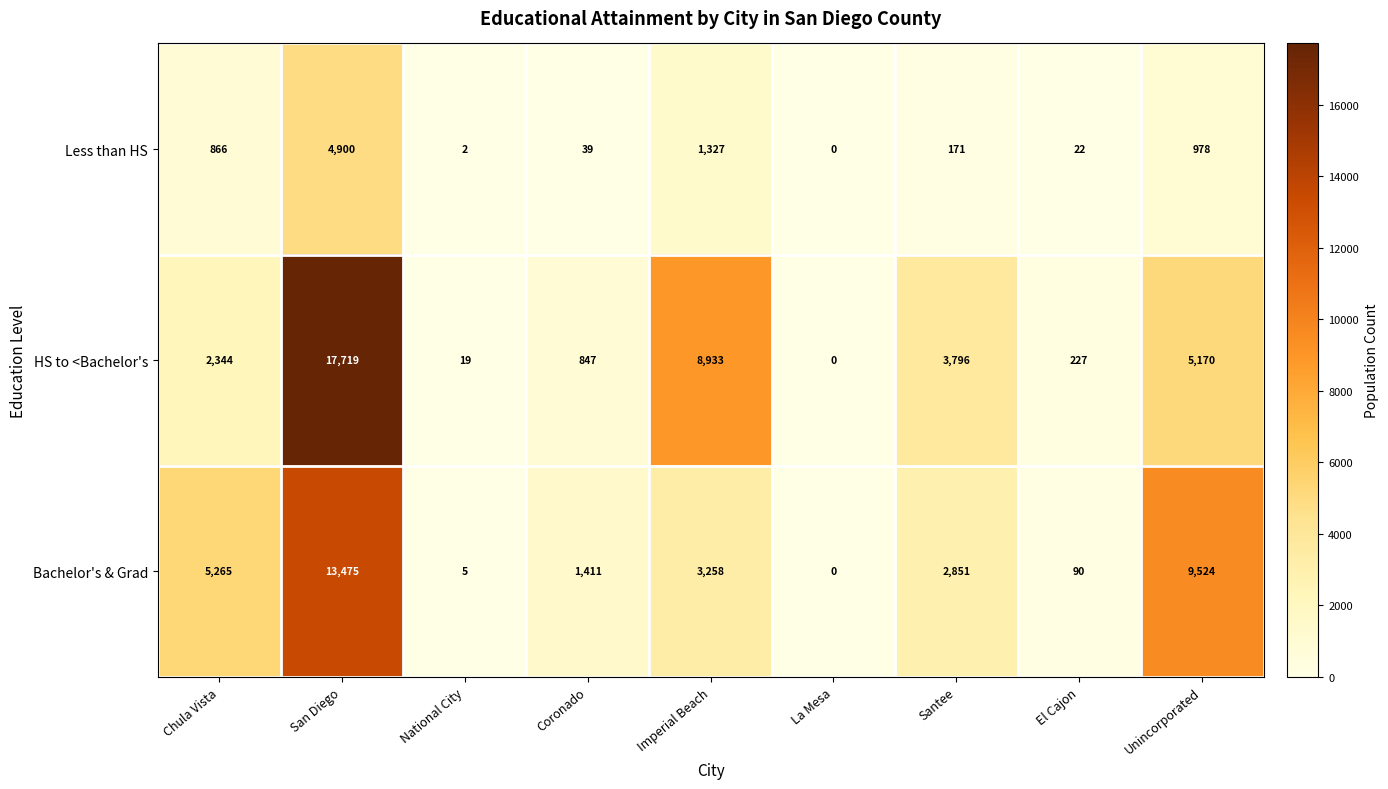

Reading left to right, extract all data points from this chart.

Less than HS: Chula Vista=866	San Diego=4900	National City=2	Coronado=39	Imperial Beach=1327	La Mesa=0	Santee=171	El Cajon=22	Unincorporated=978
HS to <Bachelor's: Chula Vista=2344	San Diego=17719	National City=19	Coronado=847	Imperial Beach=8933	La Mesa=0	Santee=3796	El Cajon=227	Unincorporated=5170
Bachelor's & Grad: Chula Vista=5265	San Diego=13475	National City=5	Coronado=1411	Imperial Beach=3258	La Mesa=0	Santee=2851	El Cajon=90	Unincorporated=9524